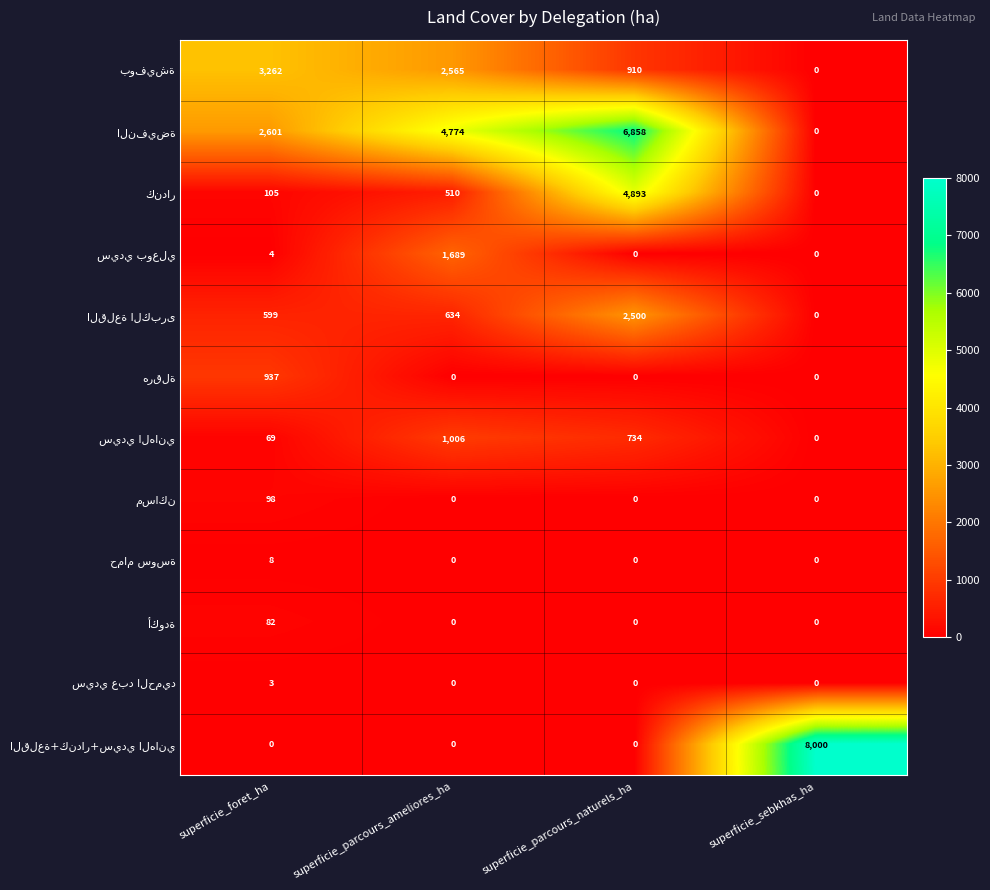

What is the total value across all series at superficie_foret_ha?

7768